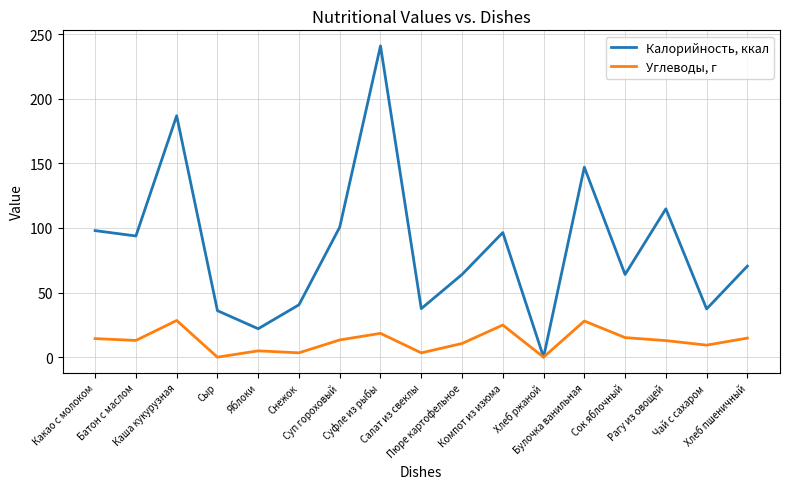

At which label does Углеводы, г first exceed 12?

Какао с молоком